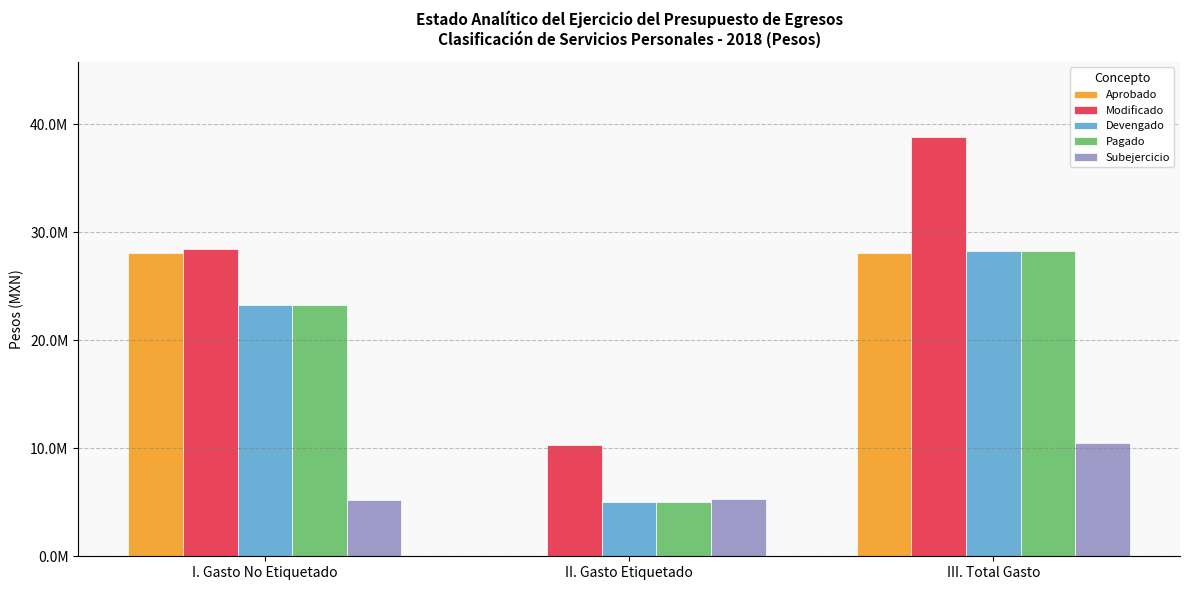

Rank the series at III. Total Gasto from lowest to highest value.

Subejercicio, Aprobado, Devengado, Pagado, Modificado